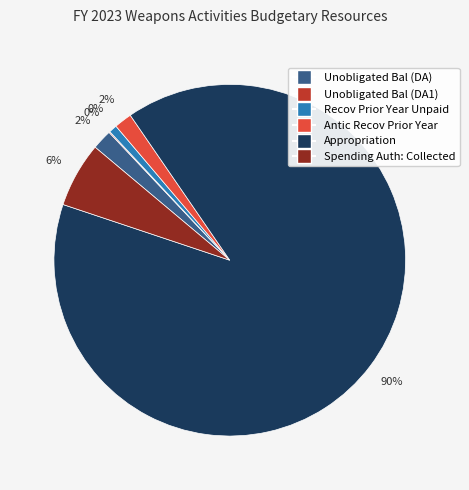

Rank the categories by value from highest to lowest.

Appropriation, Spending Auth: Collected, Unobligated Bal (DA), Antic Recov Prior Year, Recov Prior Year Unpaid, Unobligated Bal (DA1)